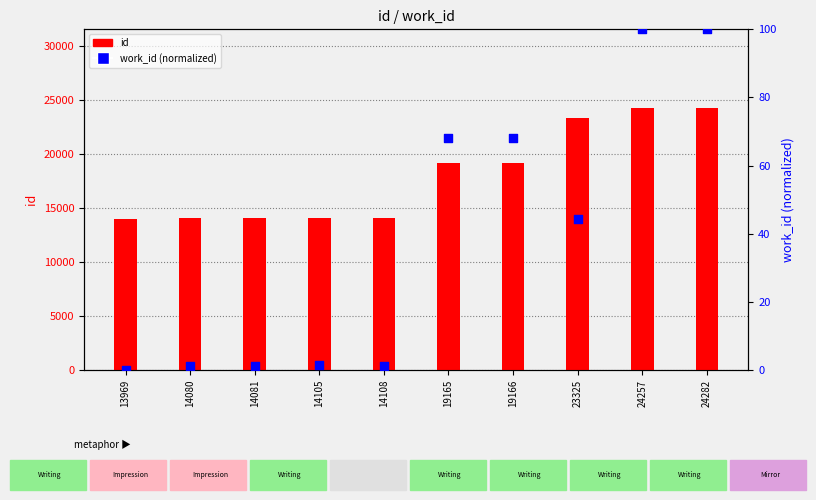

Which series has the widest spread of Y values?

id